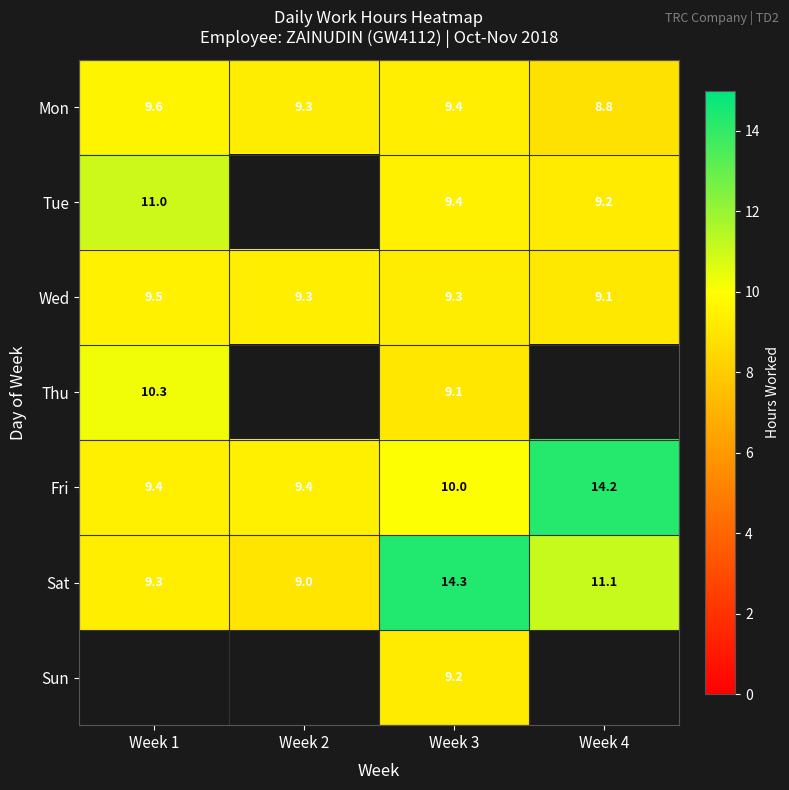

Is the value of Tue at Week 4 greater than the value of Mon at Week 1?

No